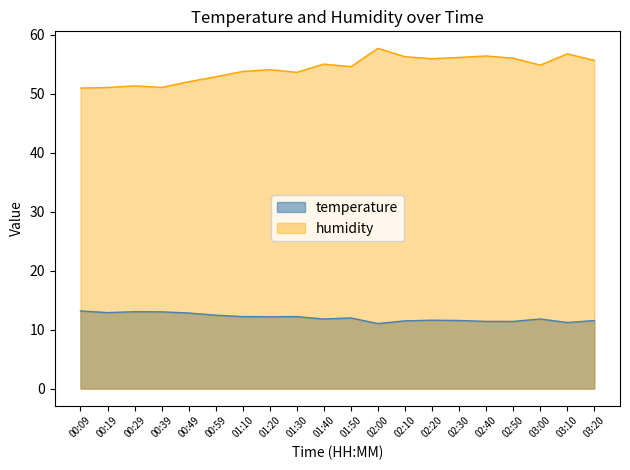

Between 03:20 and 01:30, which is larger?

01:30